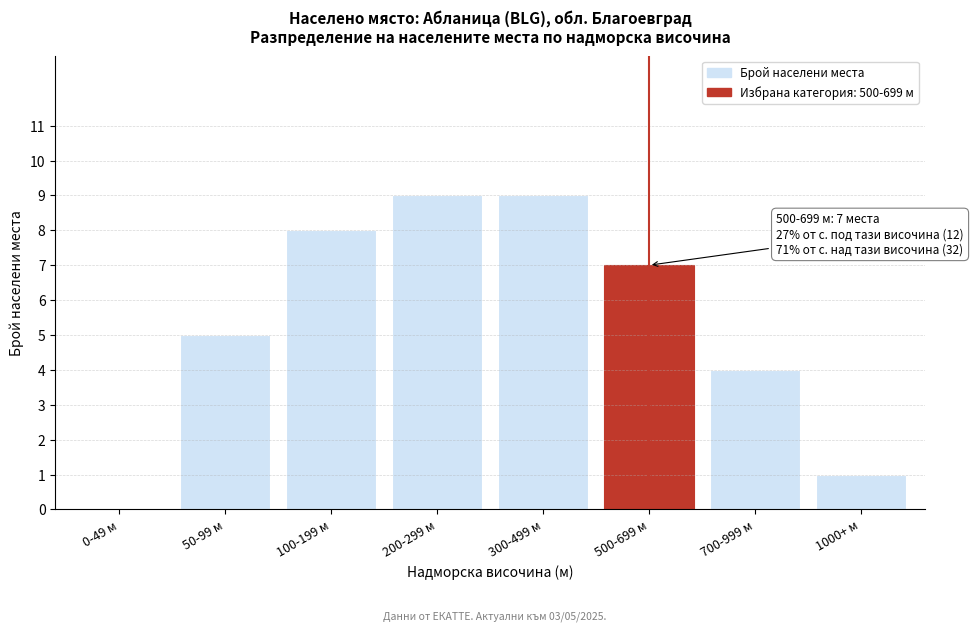

Reading left to right, transcribe all the data shown in this chart.

0-49 м=0	50-99 м=5	100-199 м=8	200-299 м=9	300-499 м=9	500-699 м=7	700-999 м=4	1000+ м=1